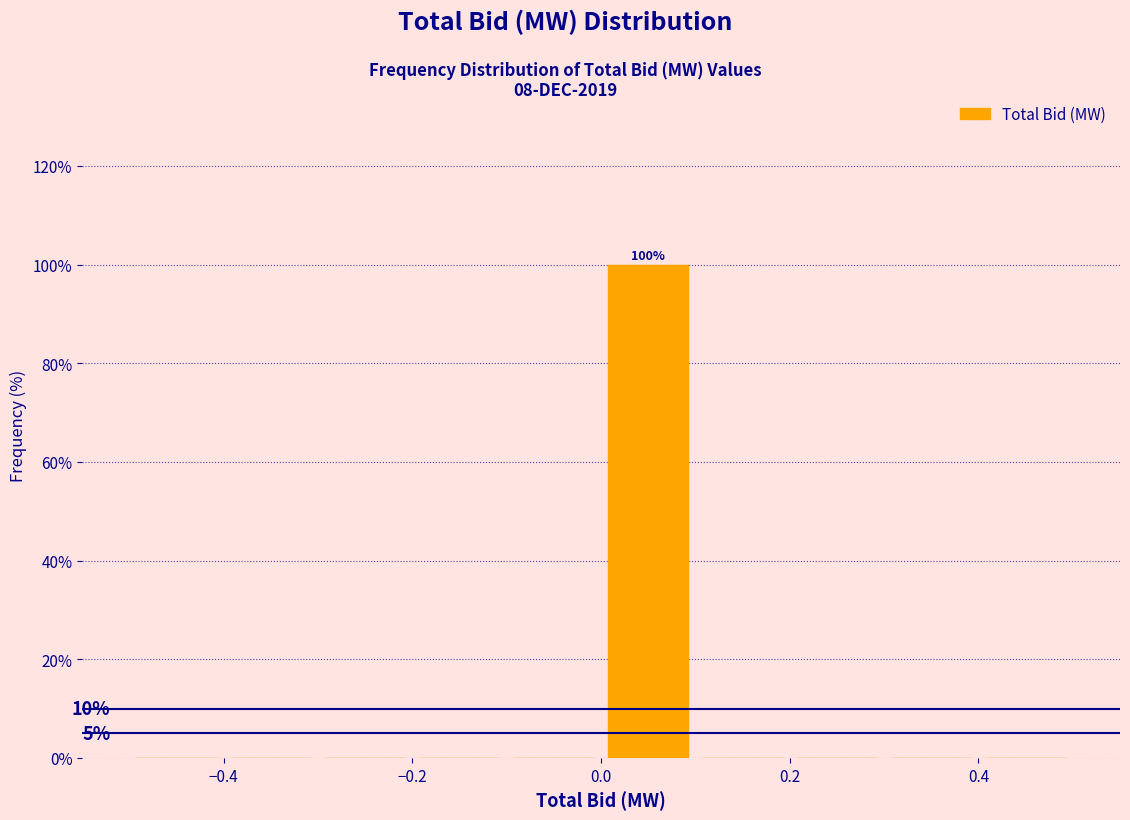

Over which range of the x-axis is the bar tallest?

0.0 to 0.1